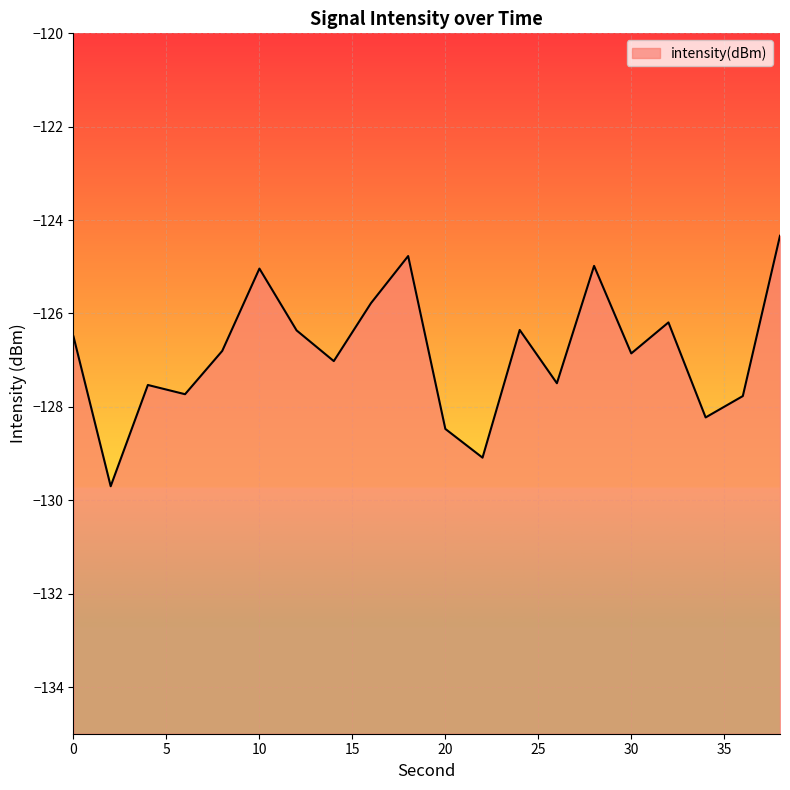

List the labels in order of value, smallest first.

2, 22, 20, 34, 36, 6, 4, 26, 14, 30, 8, 0, 12, 24, 32, 16, 10, 28, 18, 38